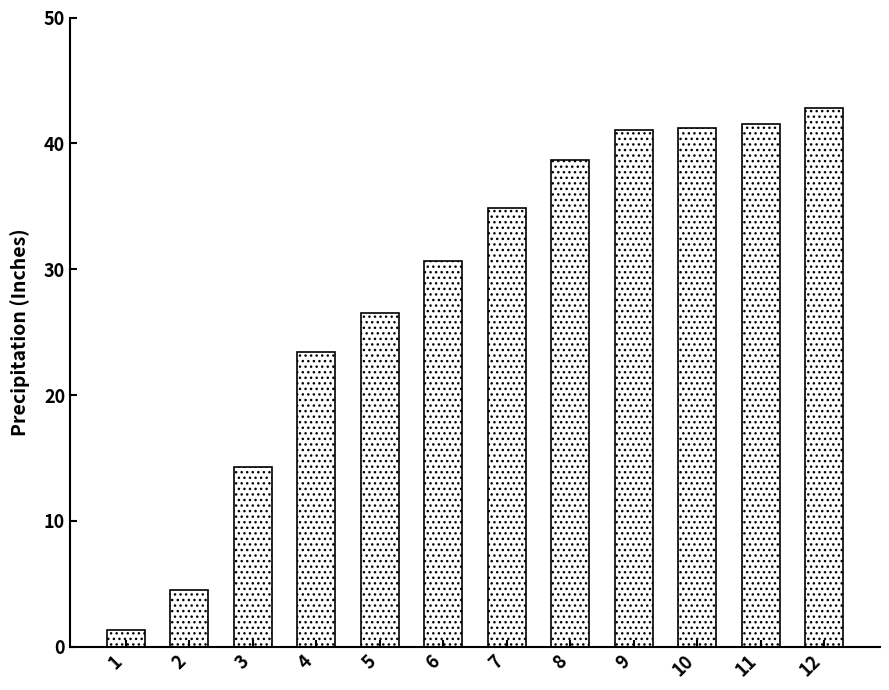

Between 3 and 1, which is larger?

3